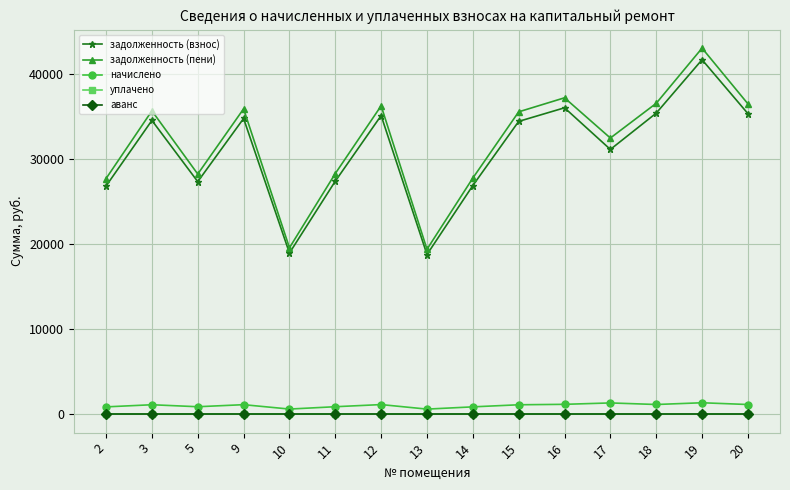

At 20, list the series in order from largest to smallest.

задолженность (пени), задолженность (взнос), начислено, уплачено, аванс